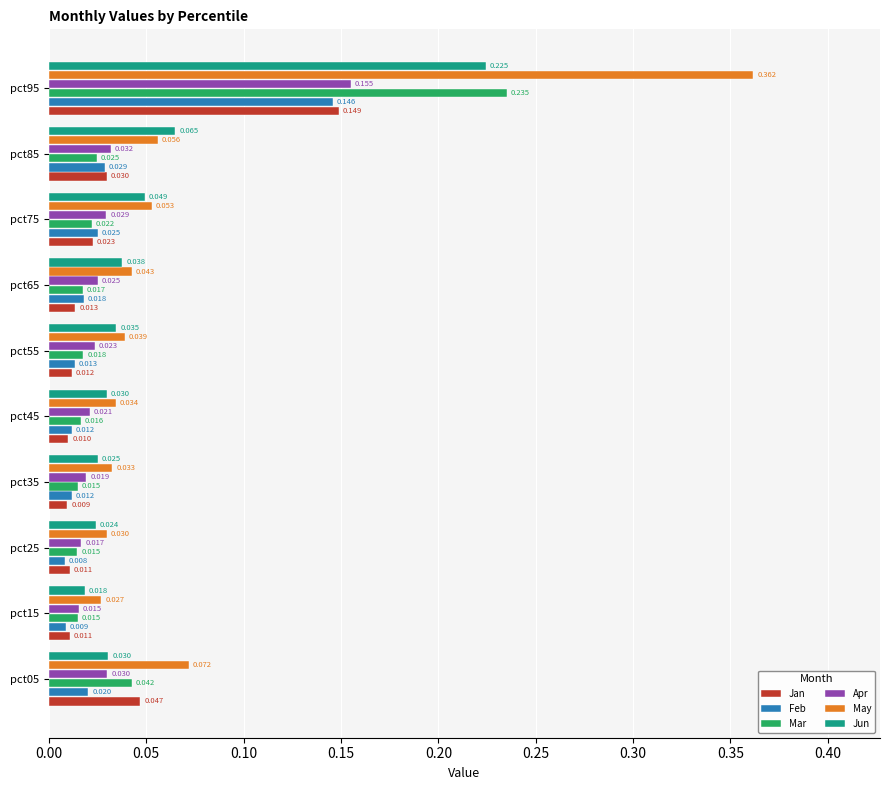

Which series has the largest total across all categories?

May